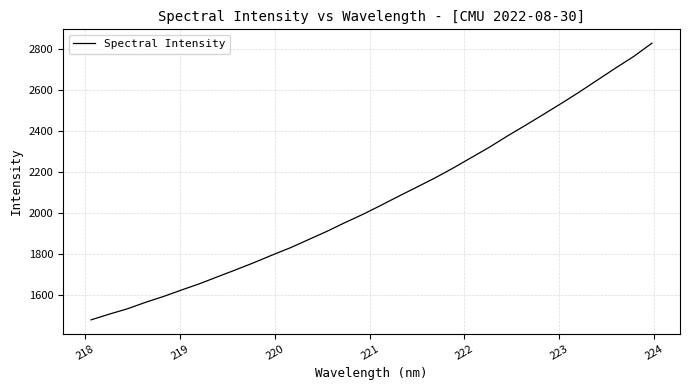

Reading right to left, extract all data points from this chart.

2828.7	2764.4	2707.9	2649.8	2591.3	2535.5	2481.3	2427.7	2375.4	2320.5	2269.8	2218.9	2170.8	2126.2	2081.9	2036.6	1992.5	1951.8	1909.1	1869.4	1829.8	1794.3	1757.5	1722.7	1689.0	1654.7	1624.0	1592.2	1563.4	1531.8	1505.8	1478.0